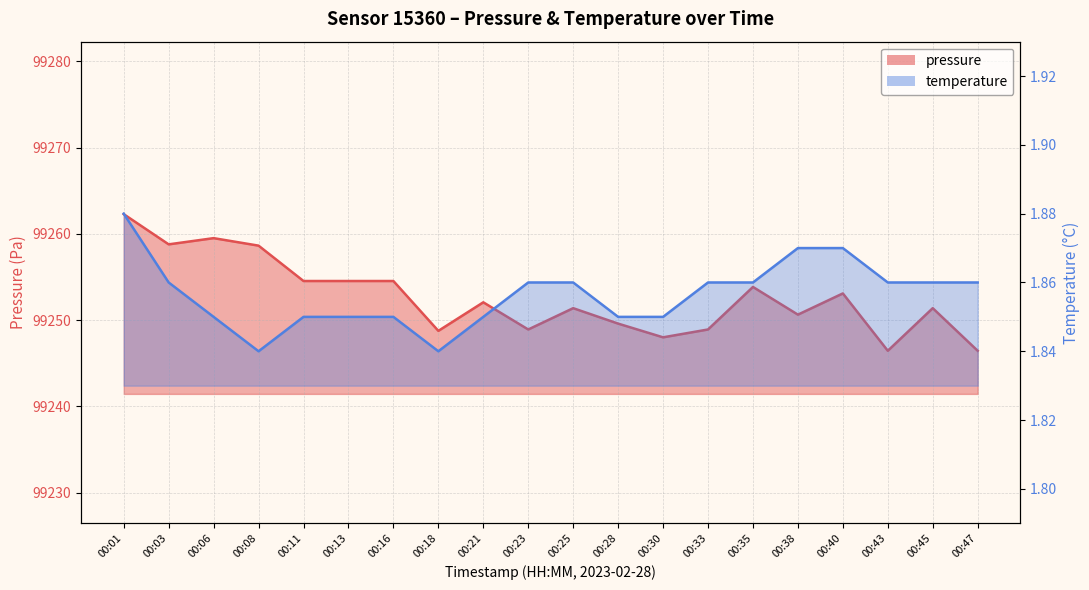

What are all the series names shown in the legend?

pressure, temperature